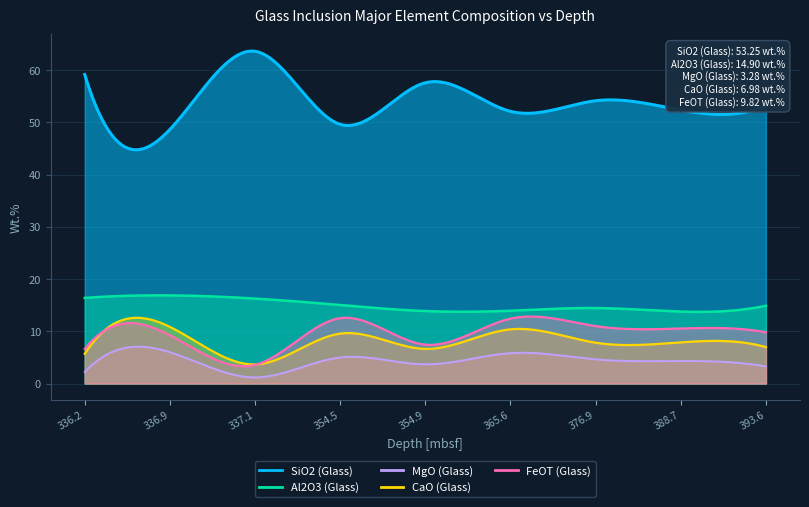

True or false: MgO (Glass) has more than 2 points higher than both neighbors.

True